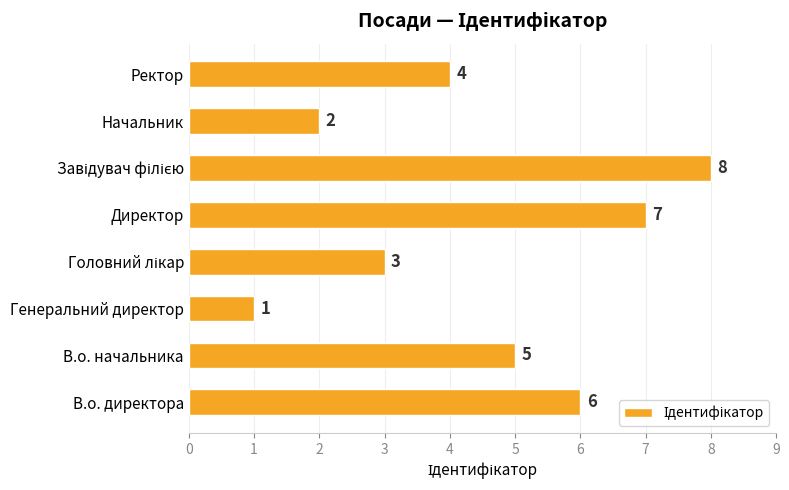

What is the ratio of the value at Ректор to the value at Генеральний директор?

4.0